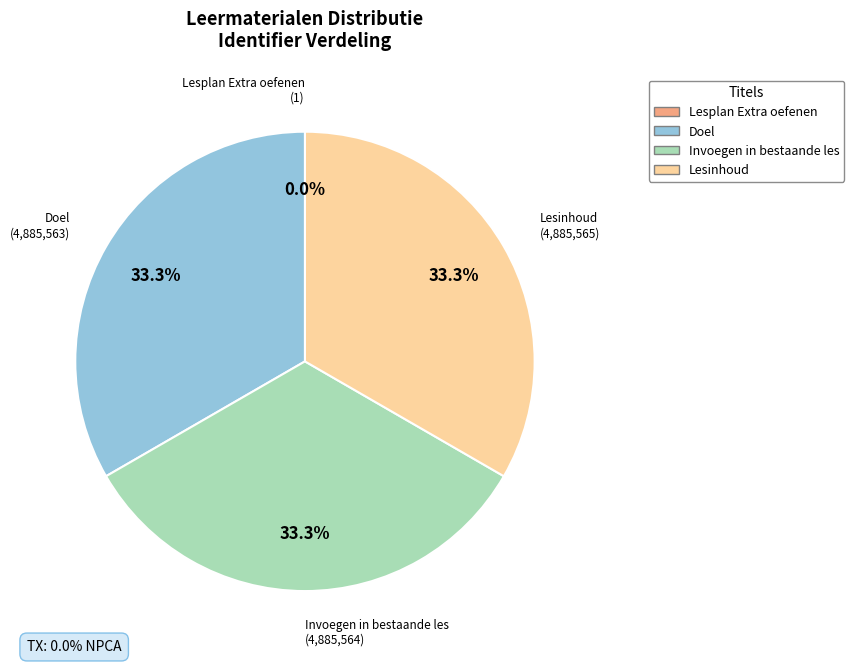

Is there a majority slice in this chart?

No